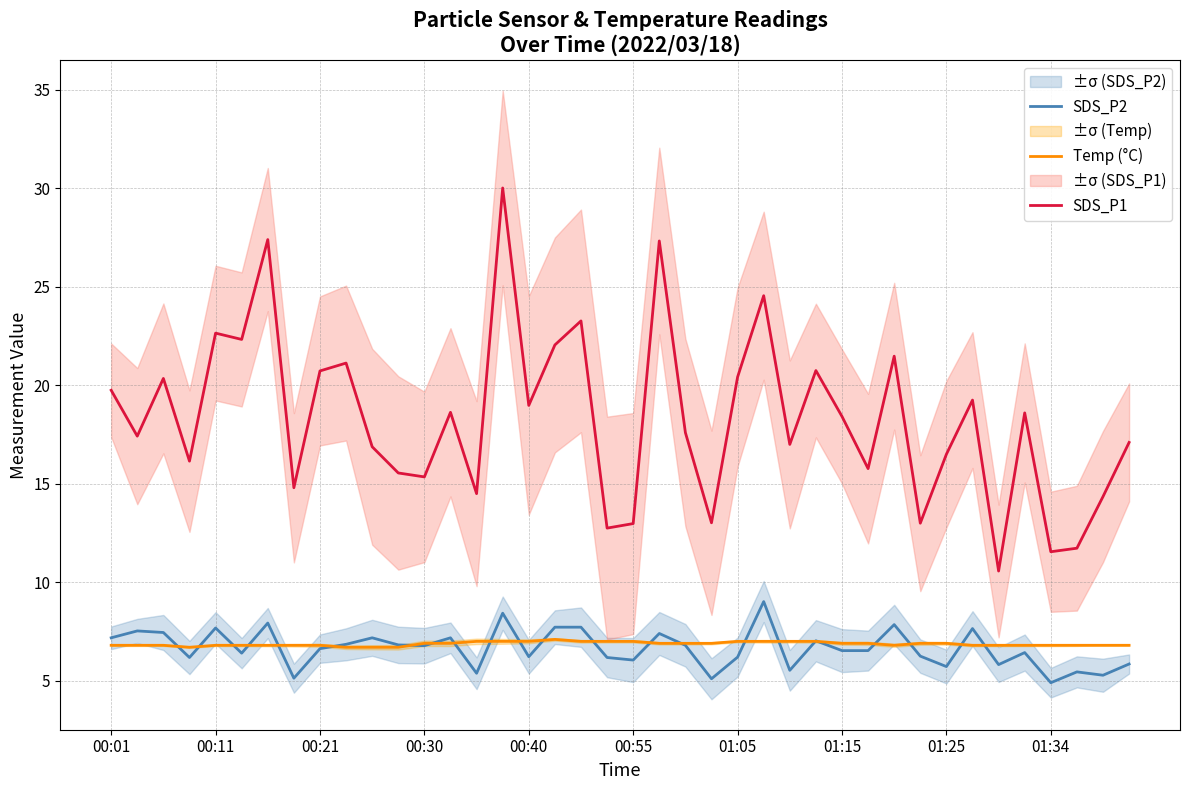

What are all the series names shown in the legend?

SDS_P2, Temp (°C), SDS_P1